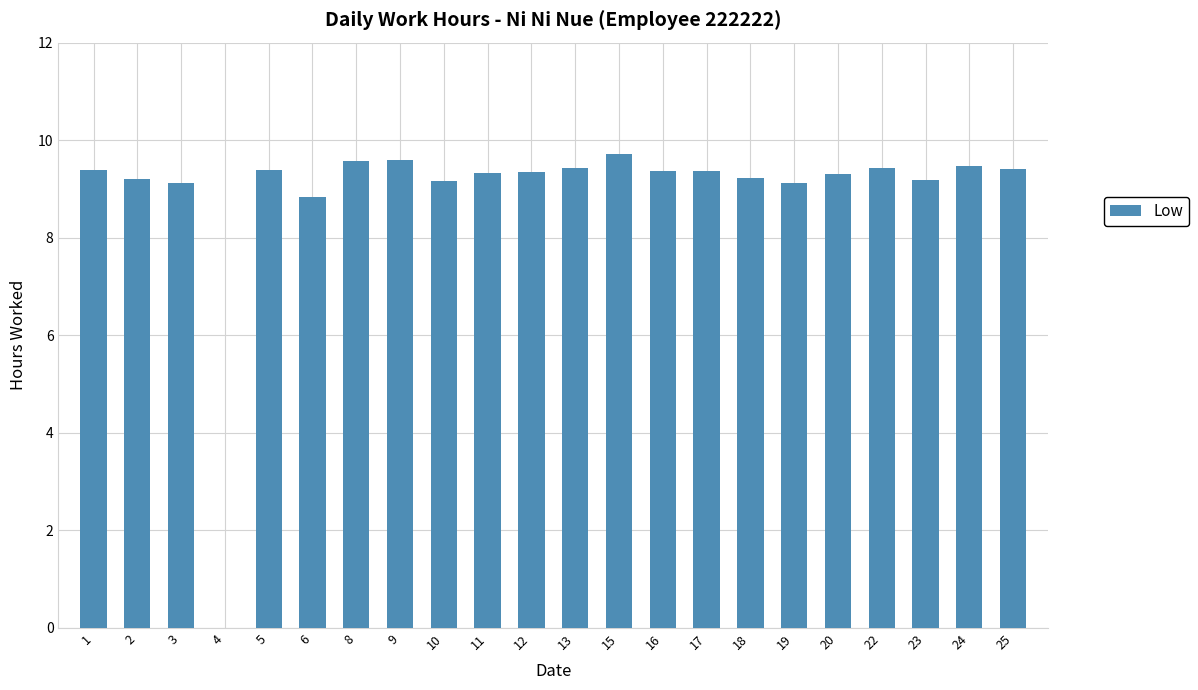

Which has a higher value, 19 or 22?

22